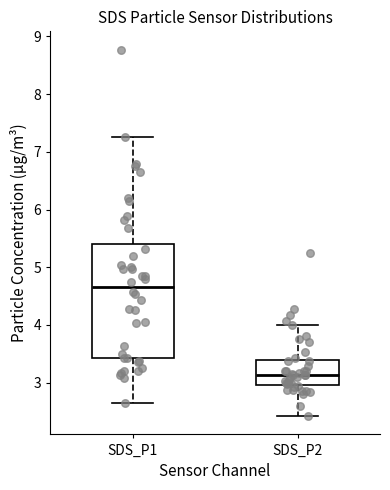

Which box has the highest median line?

SDS_P1